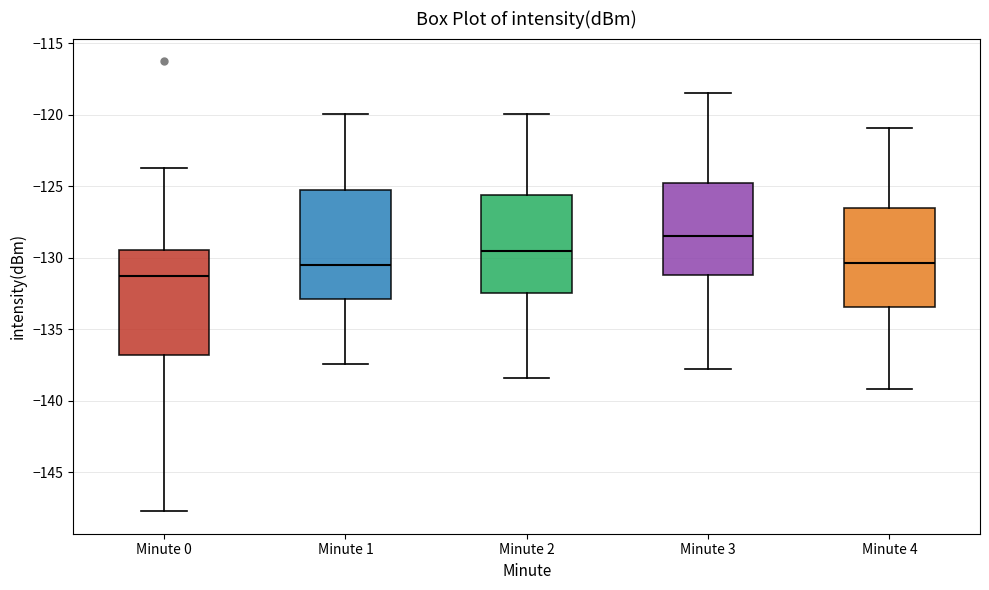

Where does the lower whisker of the box for Minute 0 end on the y-axis? The values are not printed on the chart, so give them approximately, as read against the axis.

-147.5